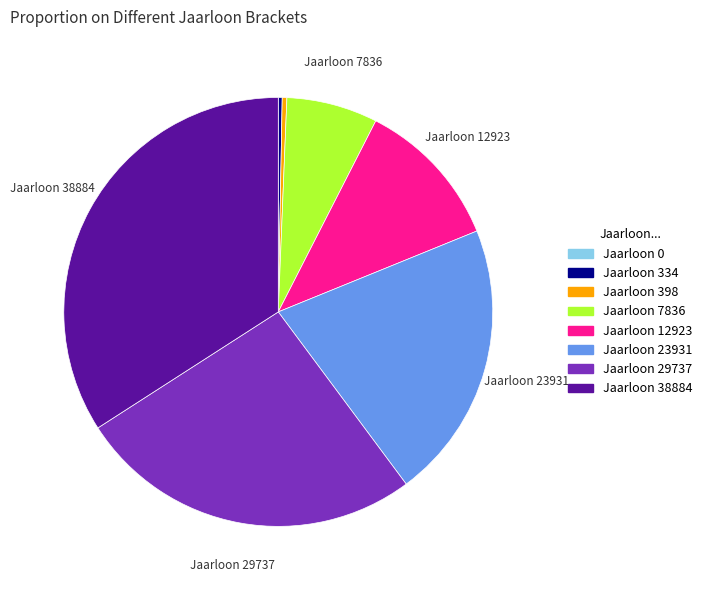

Is Jaarloon 12923 the majority of the pie?

No